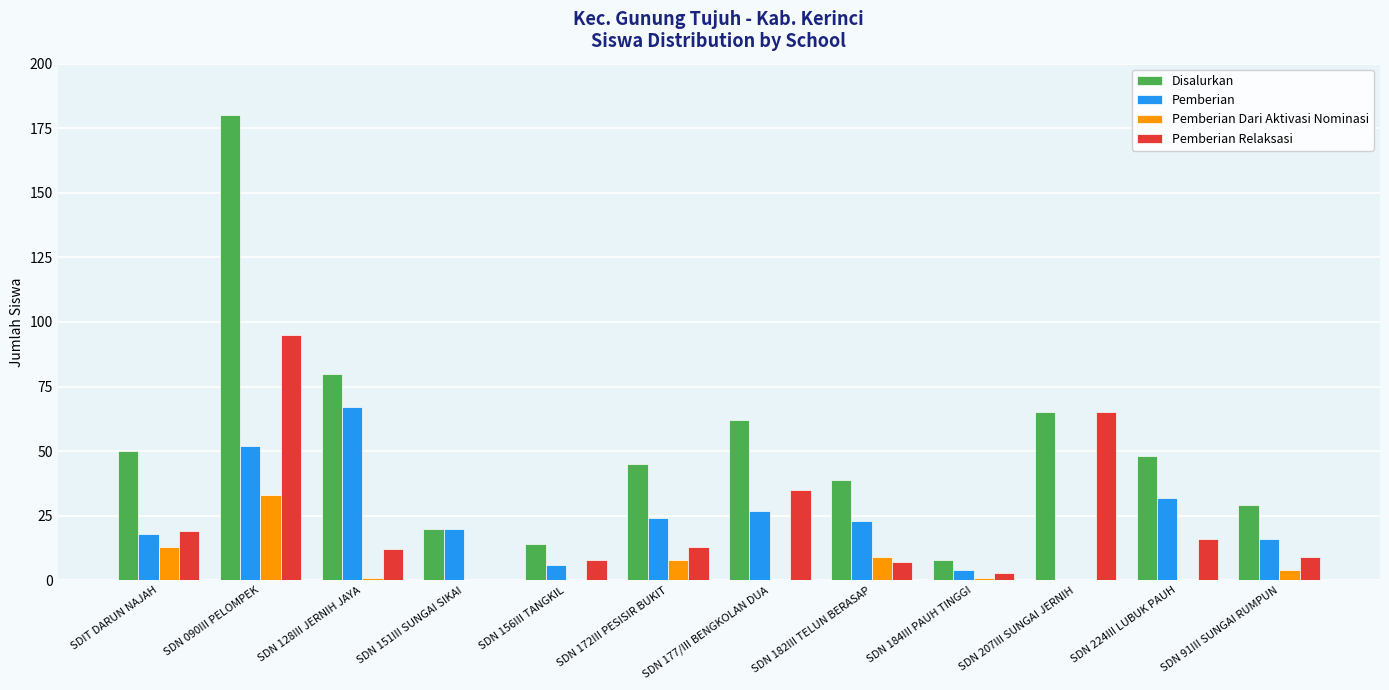

How many groups of bars are there?

12